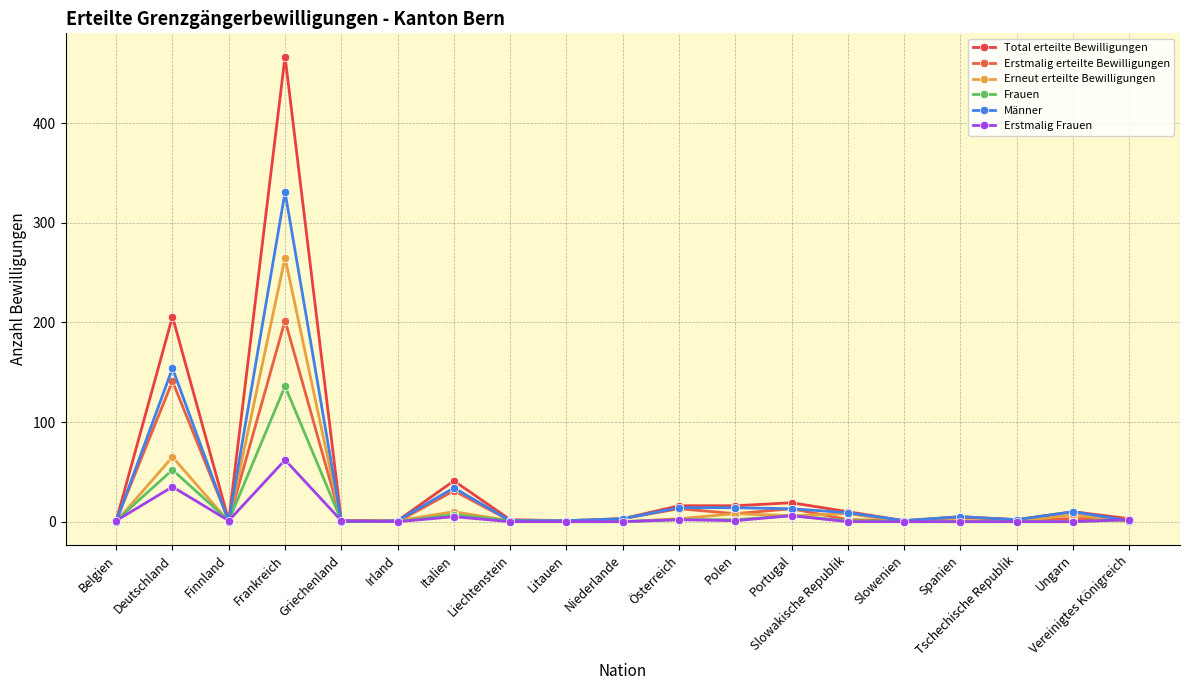

Which series has the largest range (max minus min)?

Total erteilte Bewilligungen